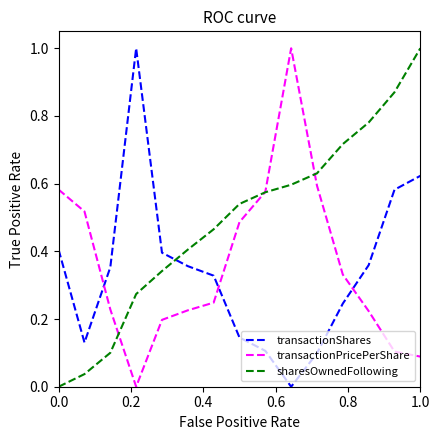

How many intersections are there between transactionShares and transactionPricePerShare?

3